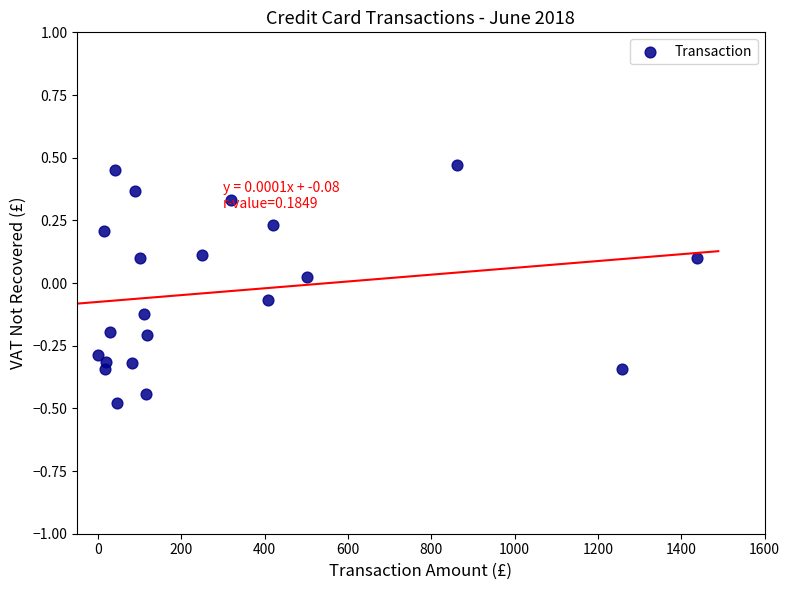

What is the range of Y values (max minus min)?

0.9